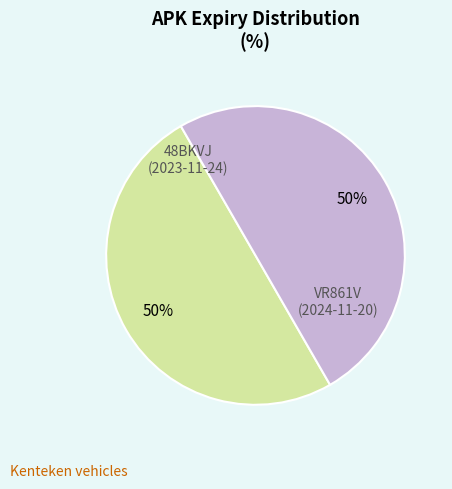

To the nearest percent, what is the average slice percentage?

50%